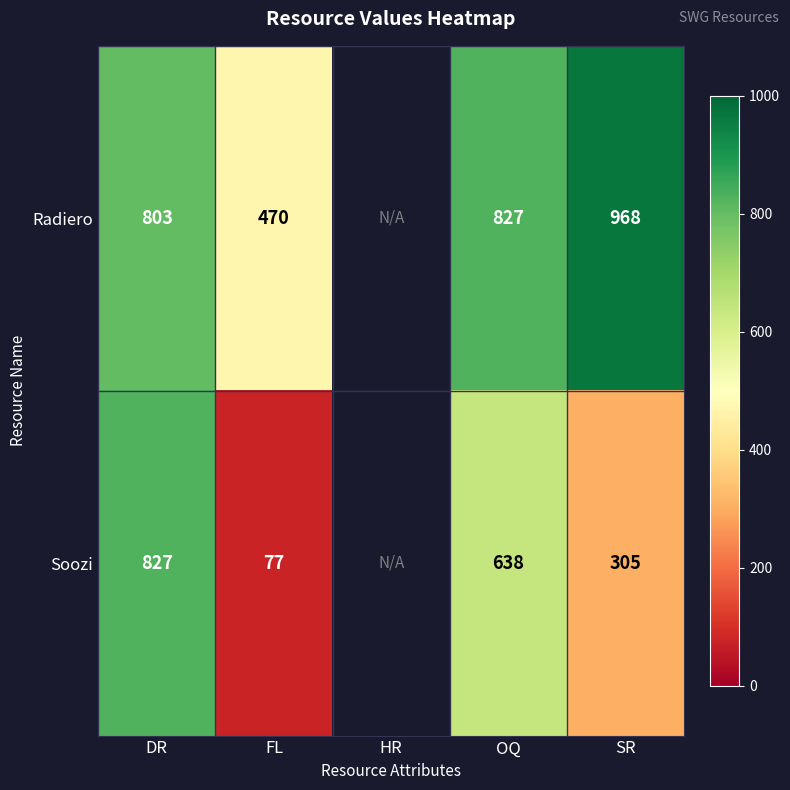

What is the total value across all series at SR?

1273